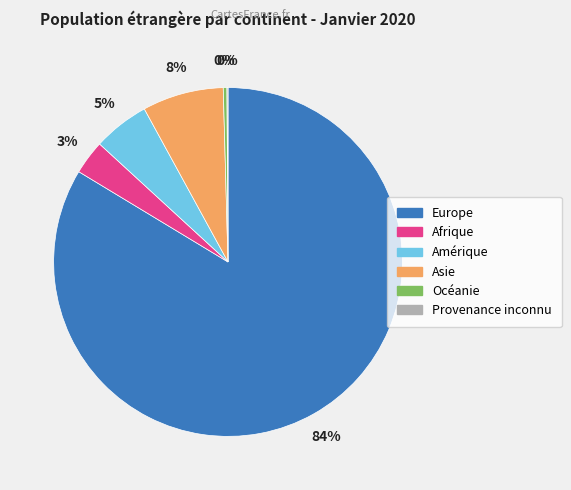

Which slice is the largest?

Europe